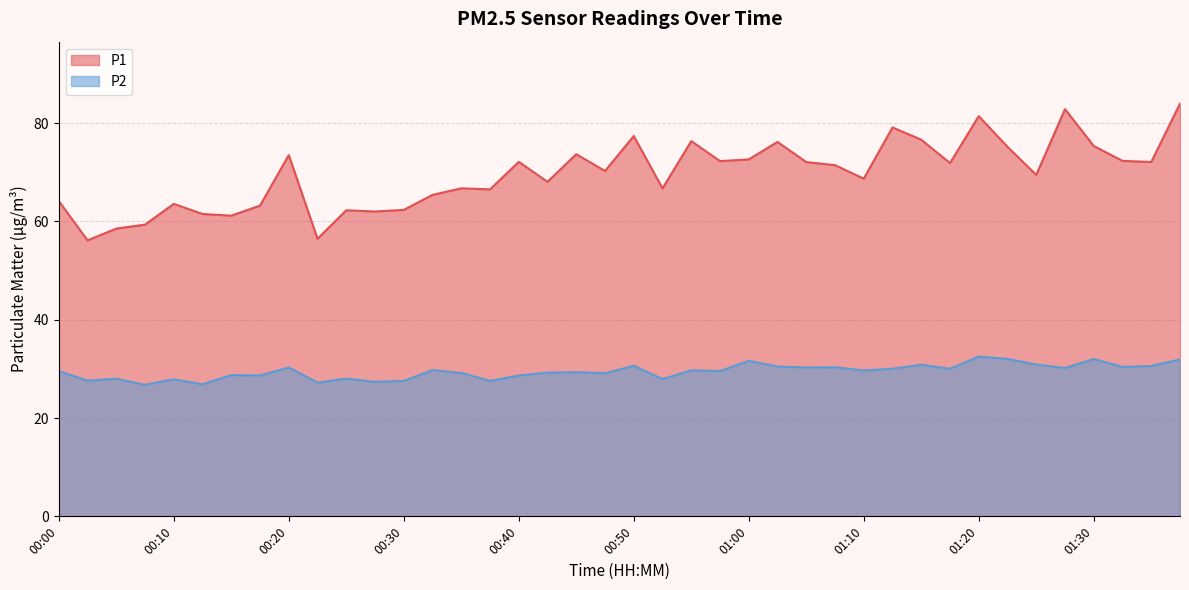

True or false: P1 and P2 intersect in this chart.

False